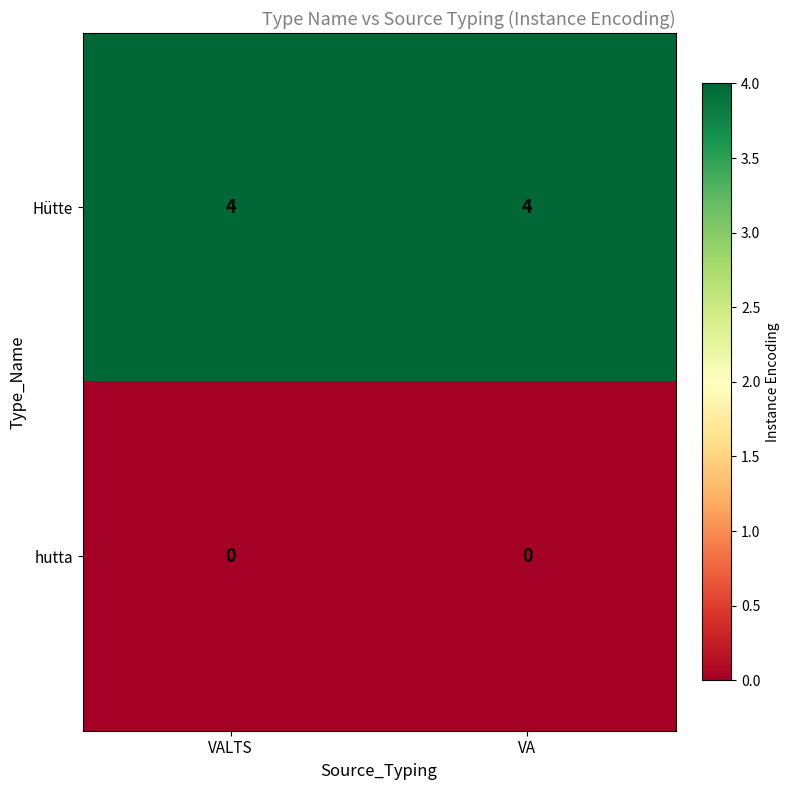

List the series in order of their overall mean, lowest first.

hutta, Hütte